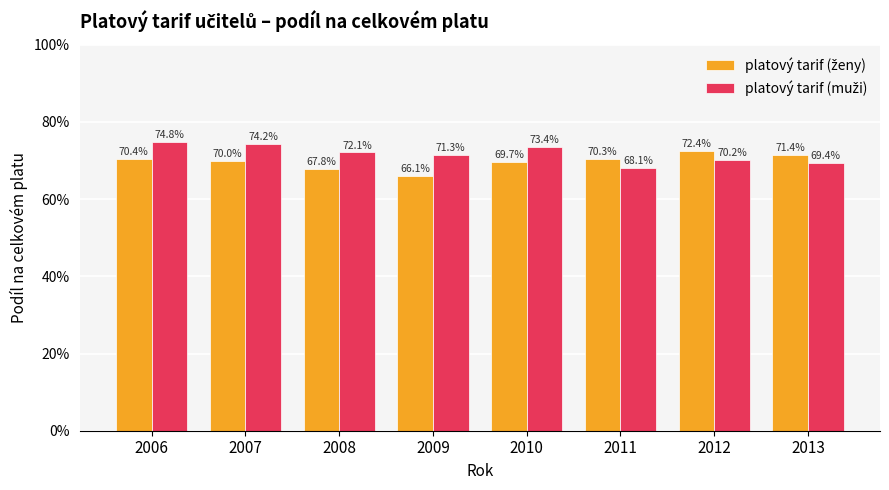

What is the difference between the highest and lowest values at 2007?

4.2